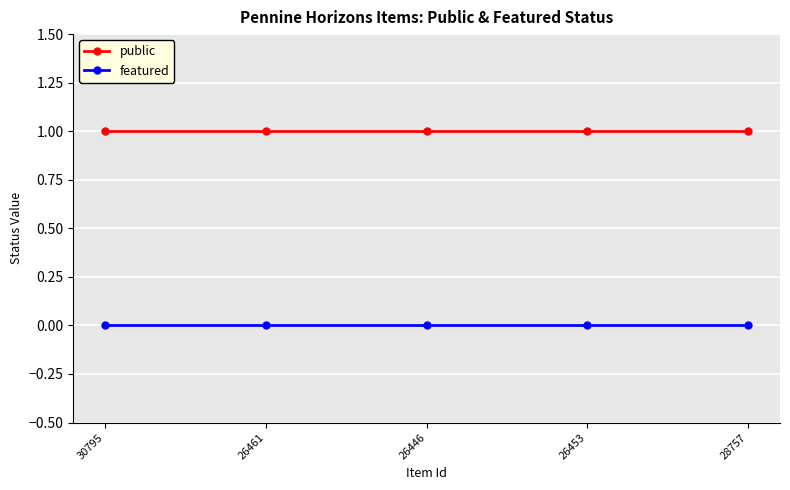

List the series in order of their overall mean, highest first.

public, featured